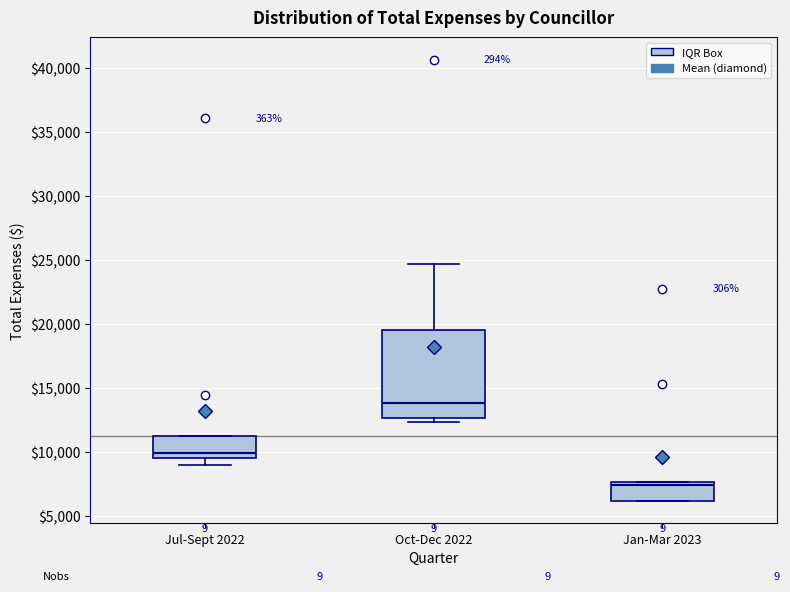

Which box has the lowest median line?

Jan-Mar 2023